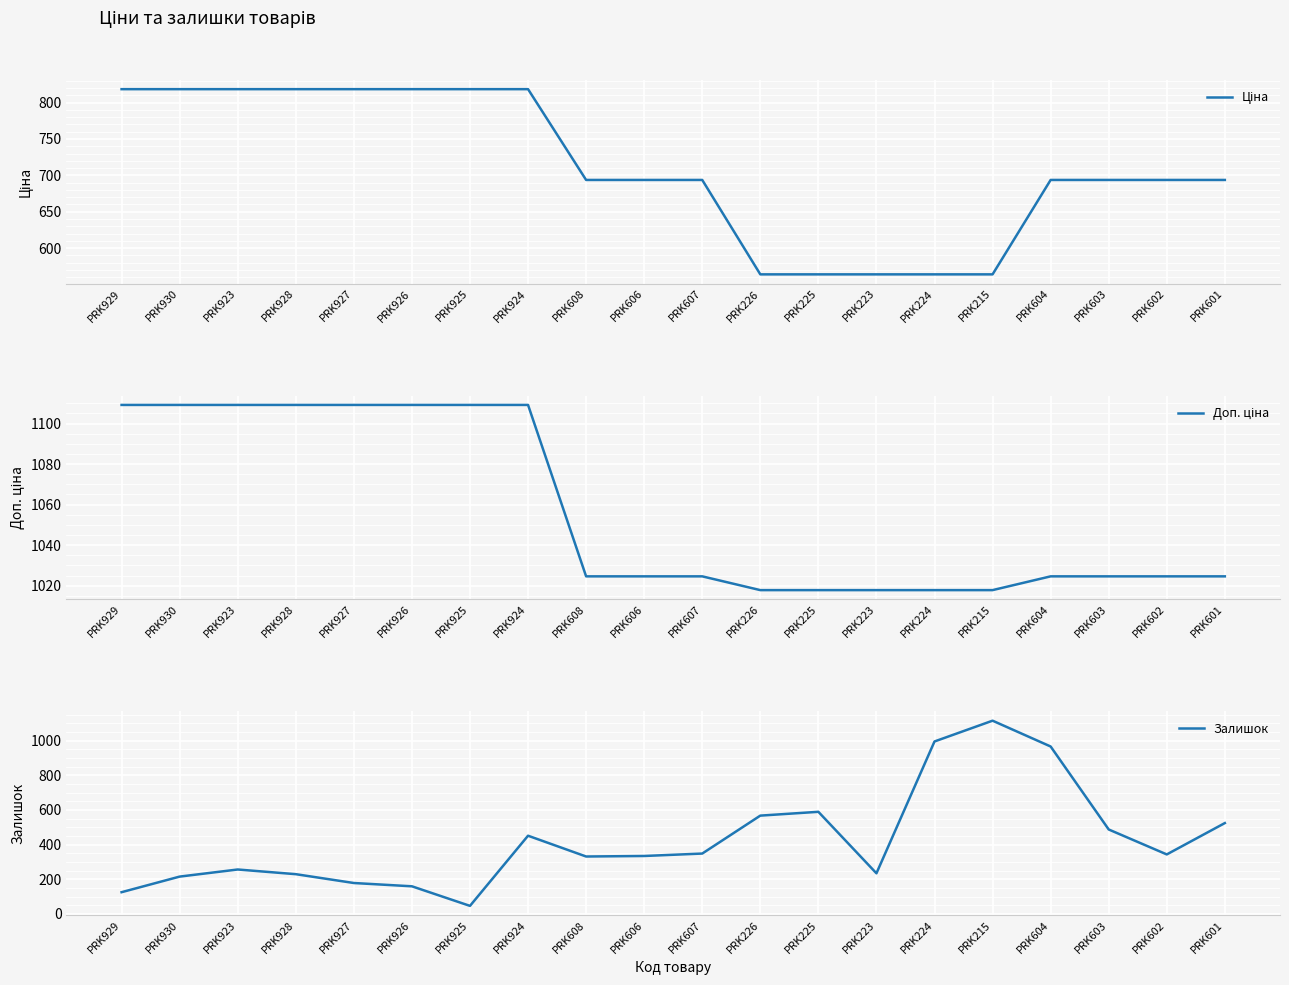

Reading left to right, list all the values displayed in this chart.

Ціна: PRK929=818.5	PRK930=818.5	PRK923=818.5	PRK928=818.5	PRK927=818.5	PRK926=818.5	PRK925=818.5	PRK924=818.5	PRK608=693.7	PRK606=693.7	PRK607=693.7	PRK226=564.0	PRK225=564.0	PRK223=564.0	PRK224=564.0	PRK215=564.0	PRK604=693.7	PRK603=693.7	PRK602=693.7	PRK601=693.7
Доп. ціна: PRK929=1109.2	PRK930=1109.2	PRK923=1109.2	PRK928=1109.2	PRK927=1109.2	PRK926=1109.2	PRK925=1109.2	PRK924=1109.2	PRK608=1024.6	PRK606=1024.6	PRK607=1024.6	PRK226=1017.8	PRK225=1017.8	PRK223=1017.8	PRK224=1017.8	PRK215=1017.8	PRK604=1024.6	PRK603=1024.6	PRK602=1024.6	PRK601=1024.6
Залишок: PRK929=125.0	PRK930=215.0	PRK923=256.0	PRK928=229.0	PRK927=178.0	PRK926=159.0	PRK925=46.0	PRK924=451.0	PRK608=331.0	PRK606=334.0	PRK607=348.0	PRK226=567.0	PRK225=589.0	PRK223=234.0	PRK224=995.0	PRK215=1115.0	PRK604=966.0	PRK603=487.0	PRK602=343.0	PRK601=524.0